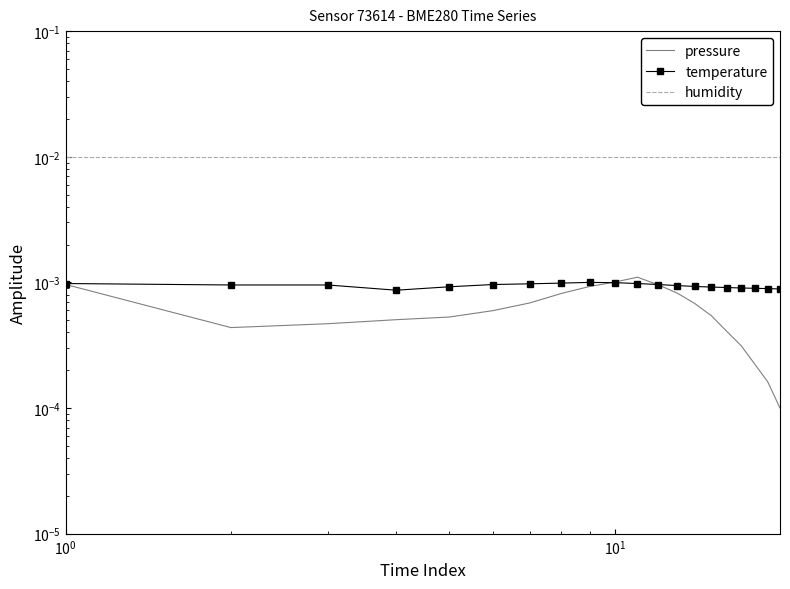

Is it true that humidity equals 0.0 at 19?

False